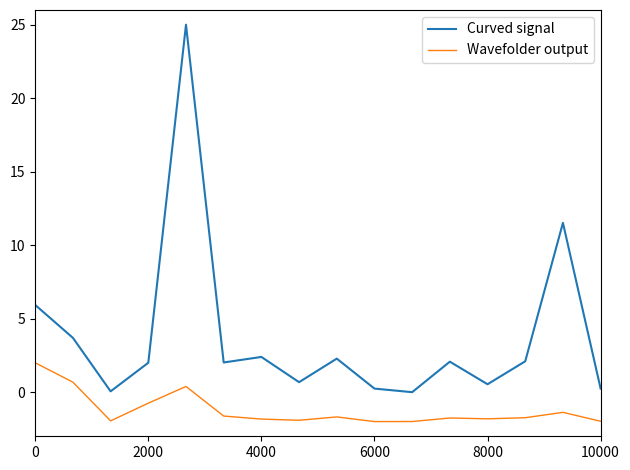

Which series has the largest range (max minus min)?

Curved signal